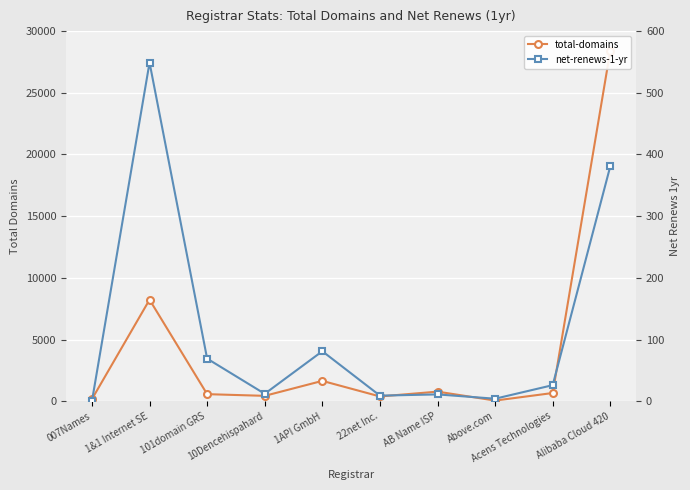

Is the value of net-renews-1-yr at 22net Inc. greater than the value of total-domains at 22net Inc.?

No